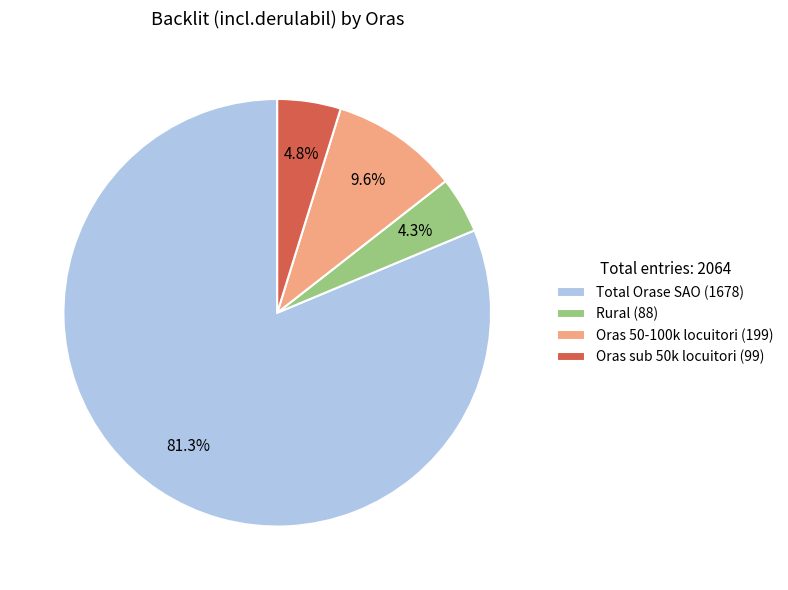

What is the ratio of the value at Total Orase SAO to the value at Oras sub 50k locuitori?

16.9